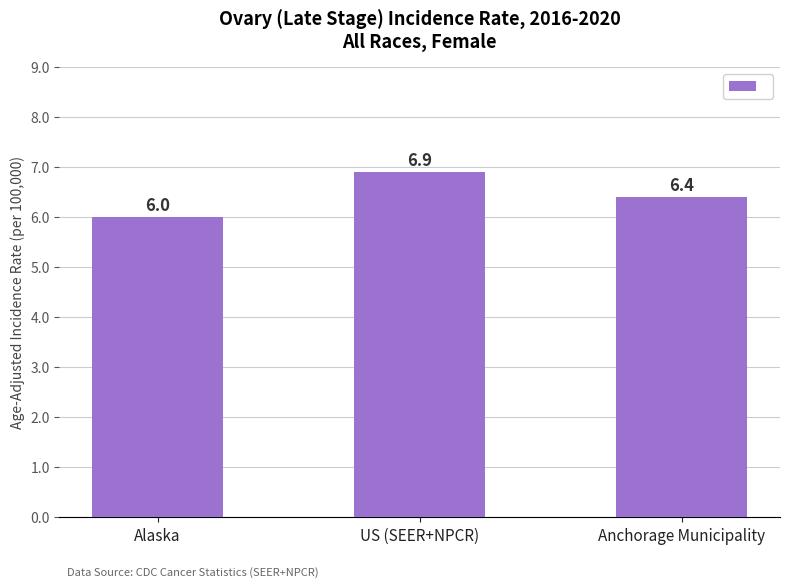

What is the value of the 3rd bar from the left?

6.4